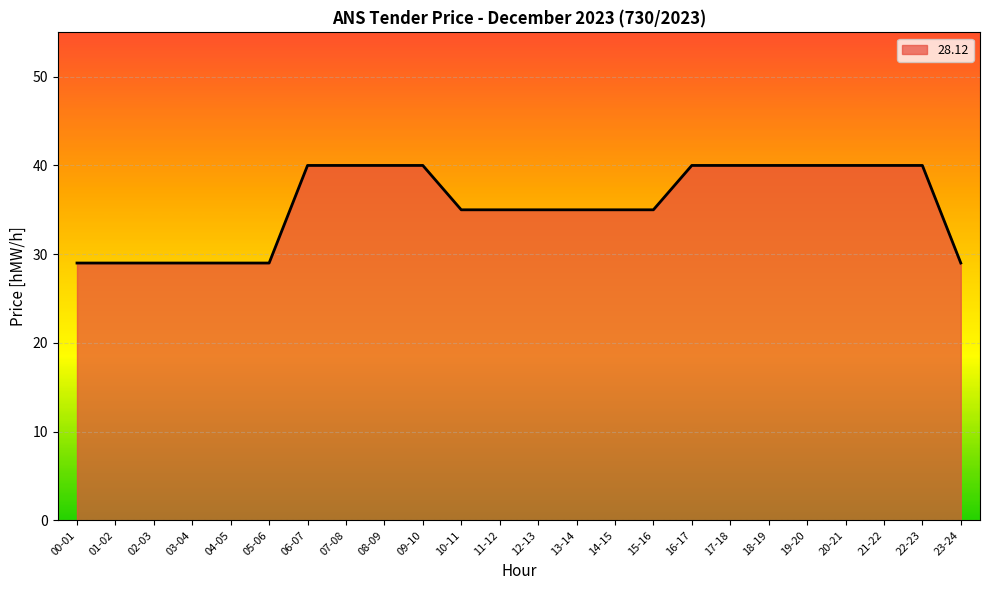

What is the smallest value displayed?

29